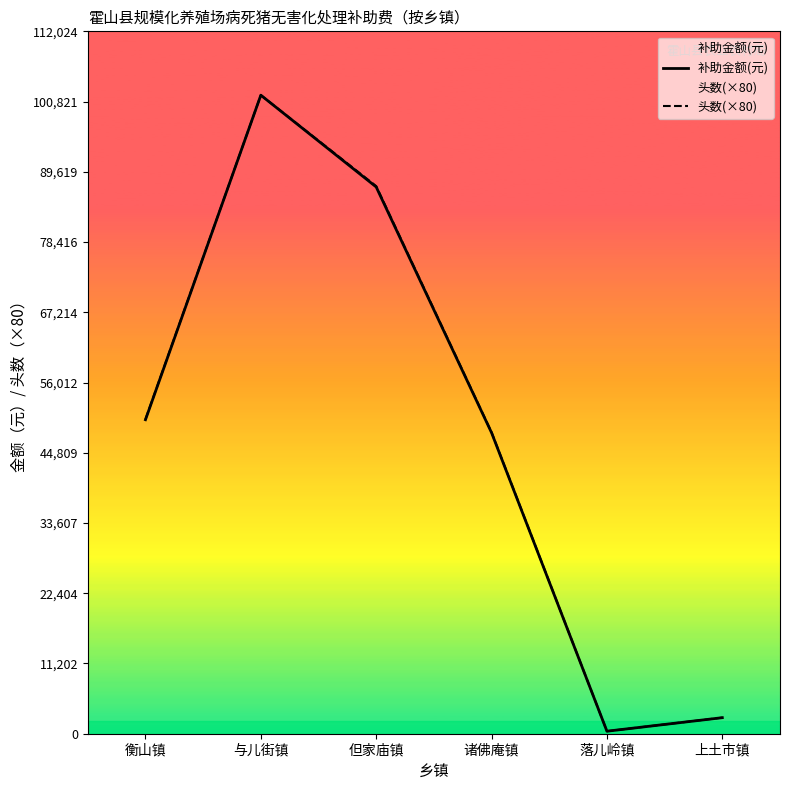

The value of 头数(×80) at 上土市镇 is 2564.0. True or false?

True